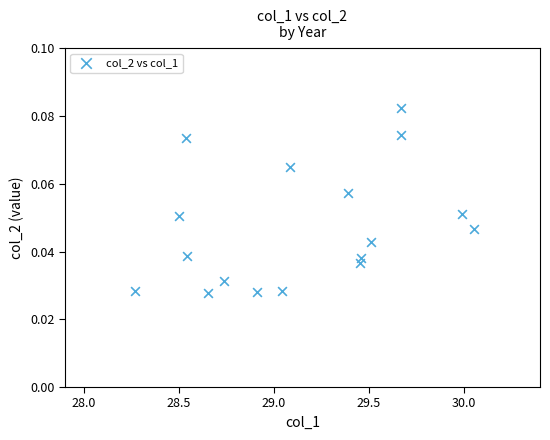

What is the range of X values (max minus min)?

1.8